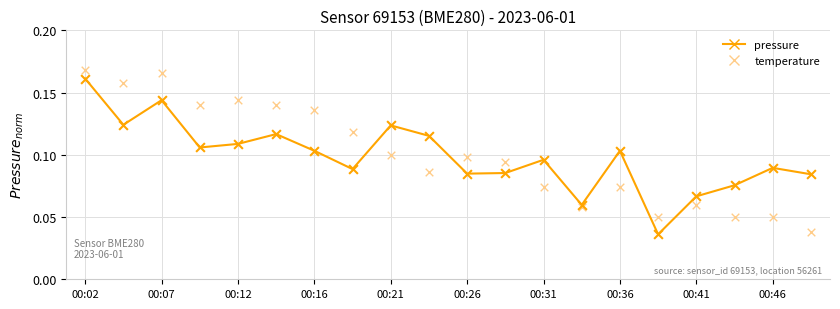

Which series has the largest Y range (max minus min)?

temperature